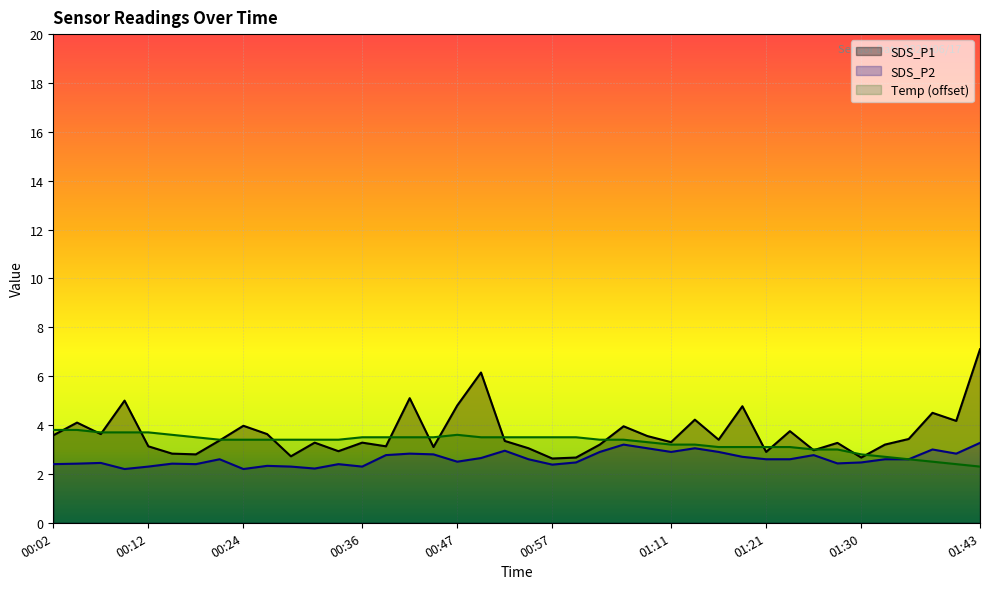

How many interior local peaks does the Temp series have?

1